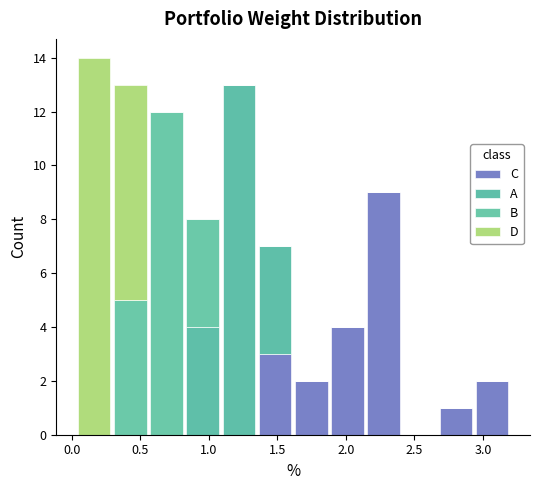

What is the total height of the stacked bar covering 0.80 to 1.10 on the x-axis? Neither the bar edges nor the heights are printed on the chart, so give them approximately, as read against the axes.

8